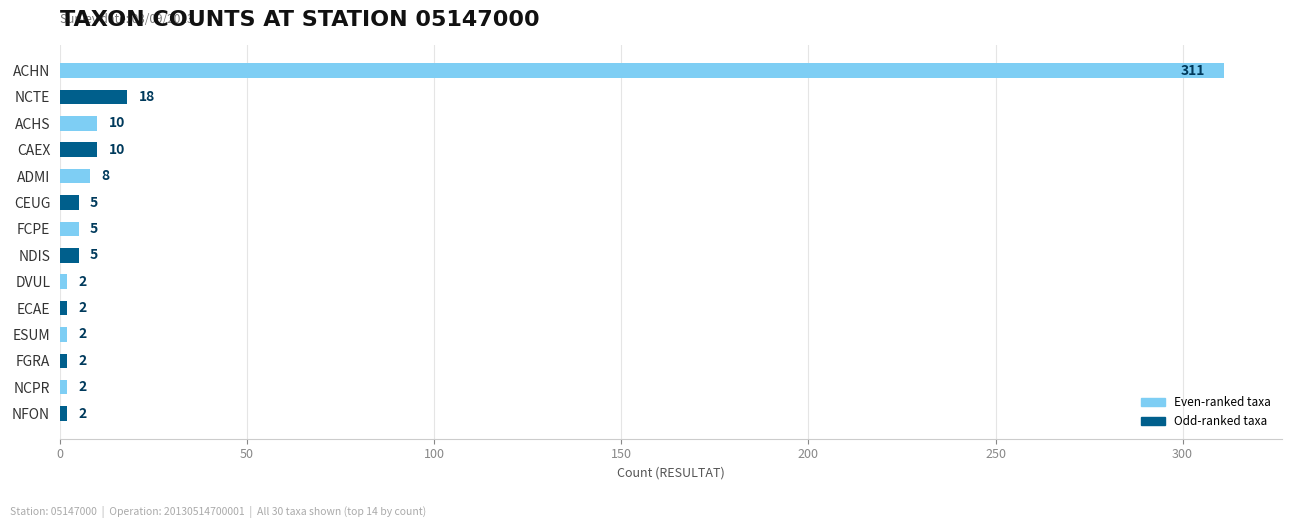

What is the maximum value shown in the chart?

311